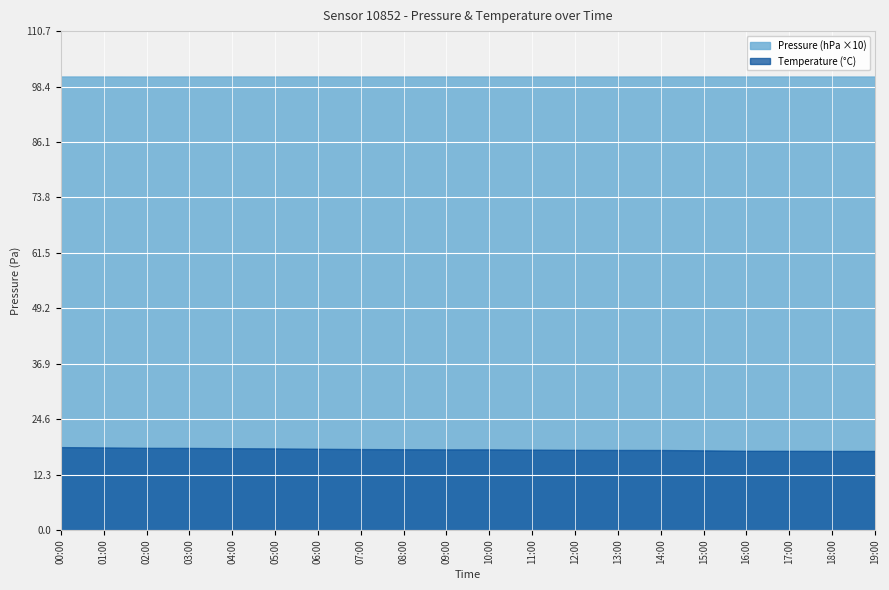

True or false: Pressure and Temperature cross at least once.

False